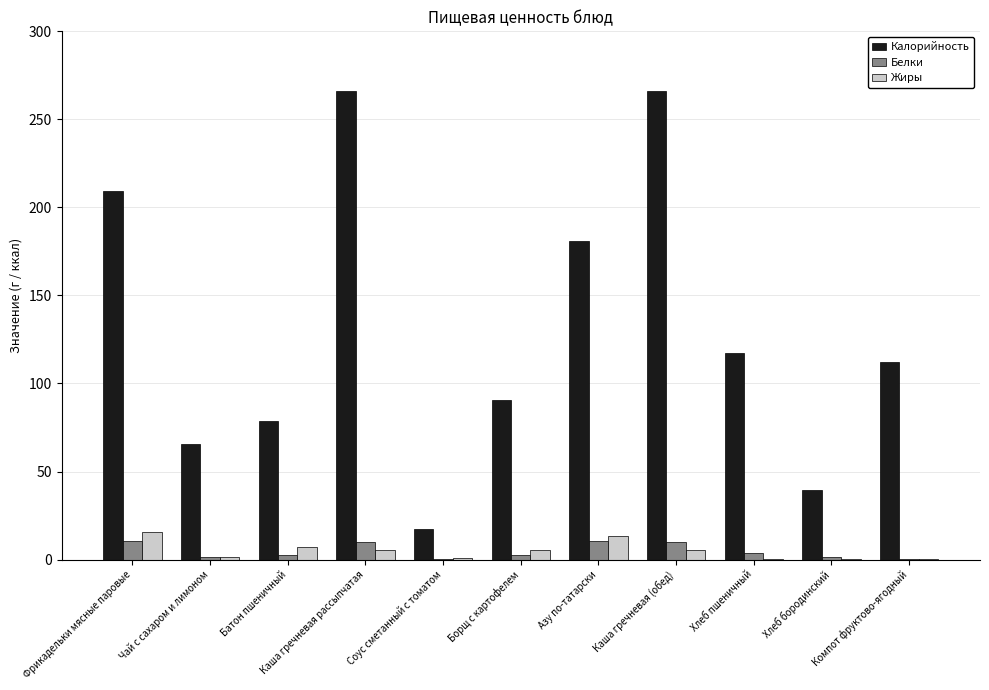

How many categories are shown in the chart?

11